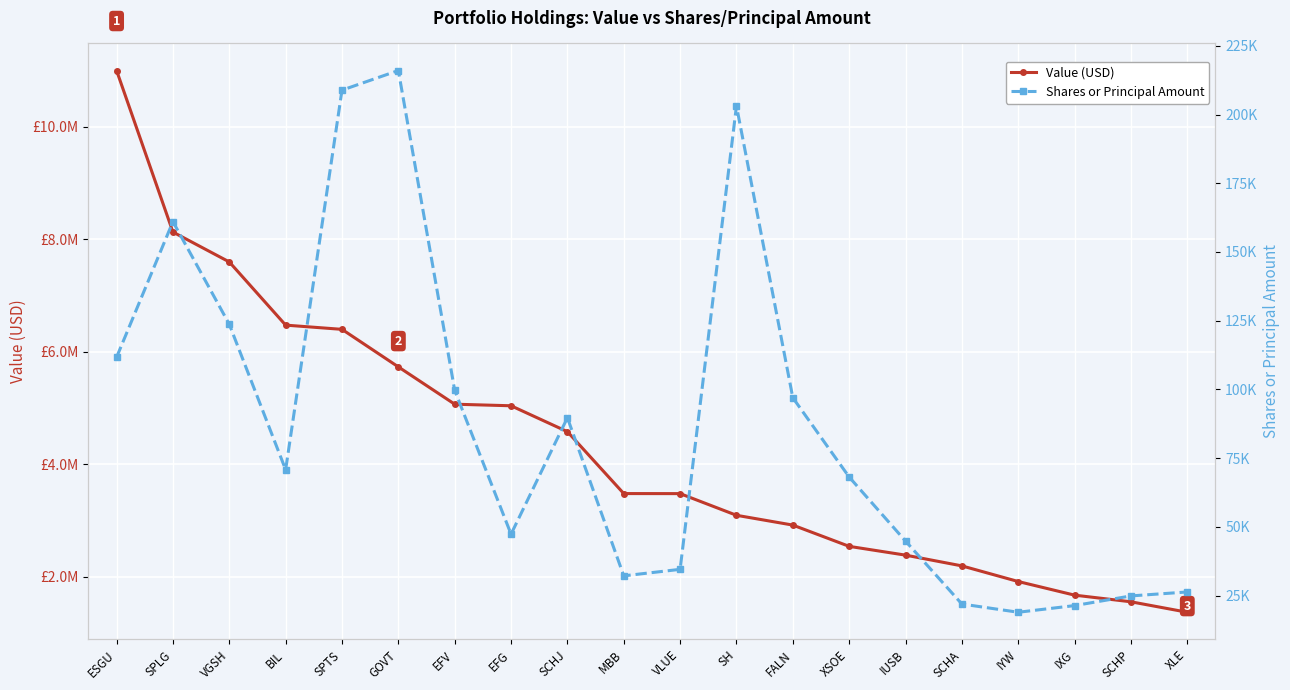

At which label does Value (USD) reach its minimum?

XLE